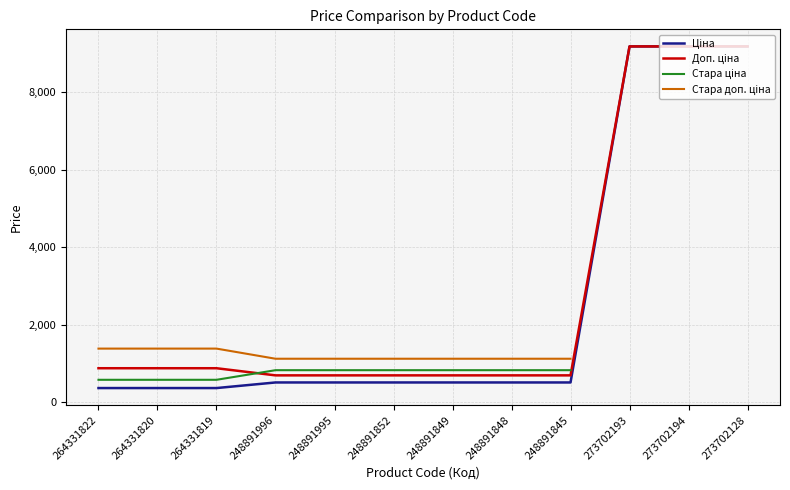

What are all the series names shown in the legend?

Ціна, Доп. ціна, Стара ціна, Стара доп. ціна